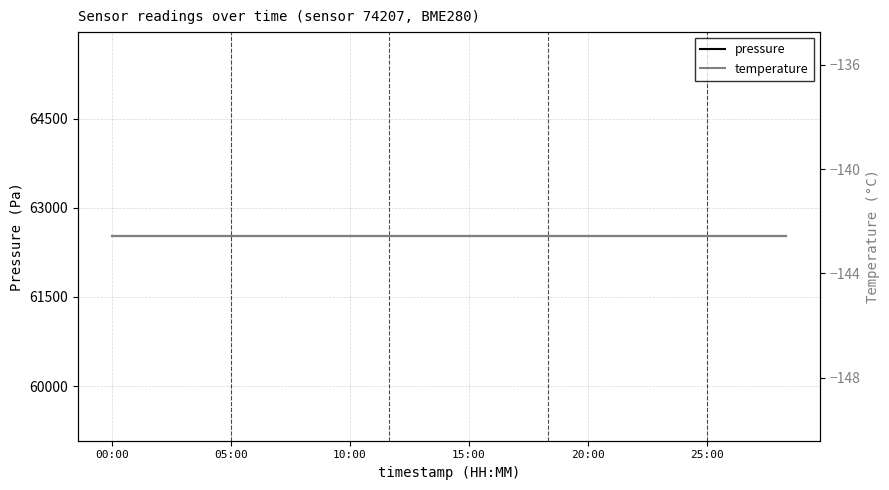

True or false: temperature and pressure intersect in this chart.

False